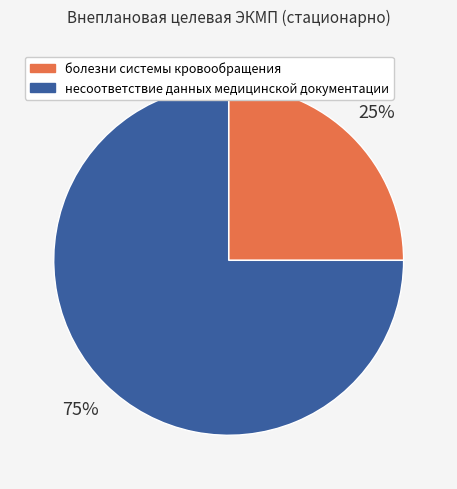

Approximately how many times larger is the value at несоответствие данных медицинской документации compared to болезни системы кровообращения?

3.0